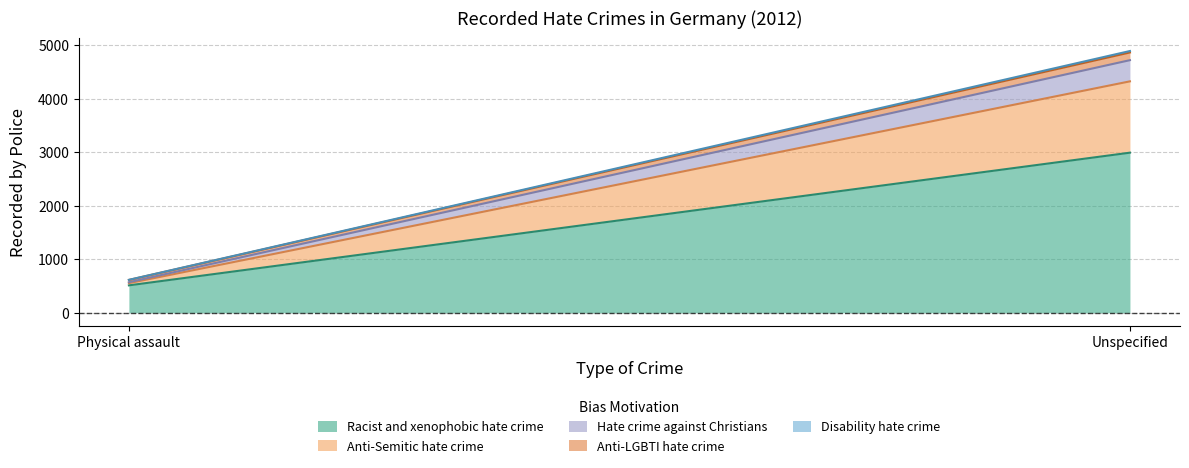

What is the sum of the Disability hate crime values at Physical assault and Unspecified?

29